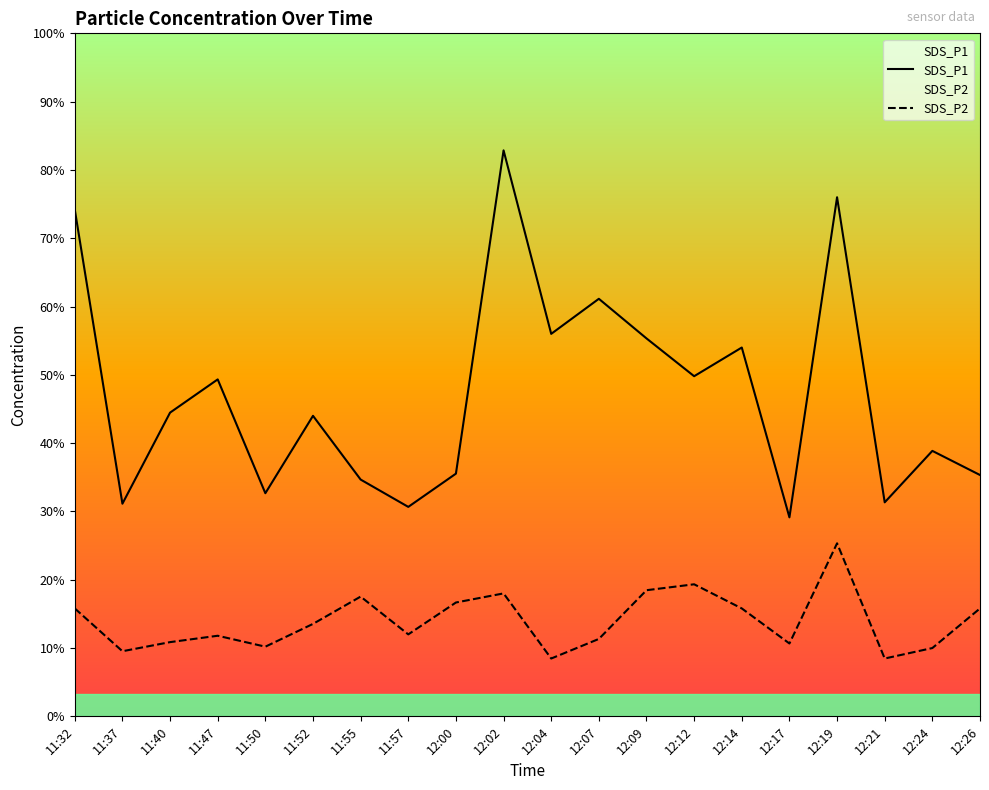

Between 12:24 and 12:26, which series saw the biggest shift?

SDS_P2